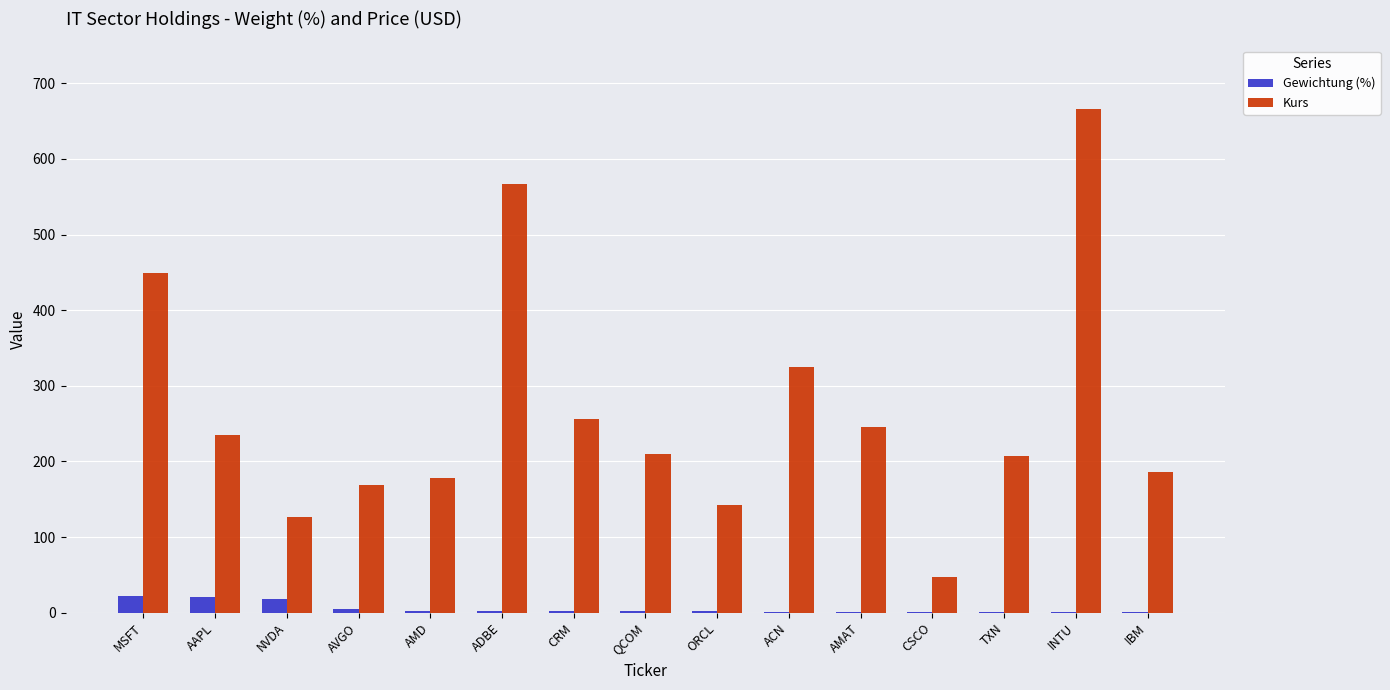

Are the bars horizontal?

No